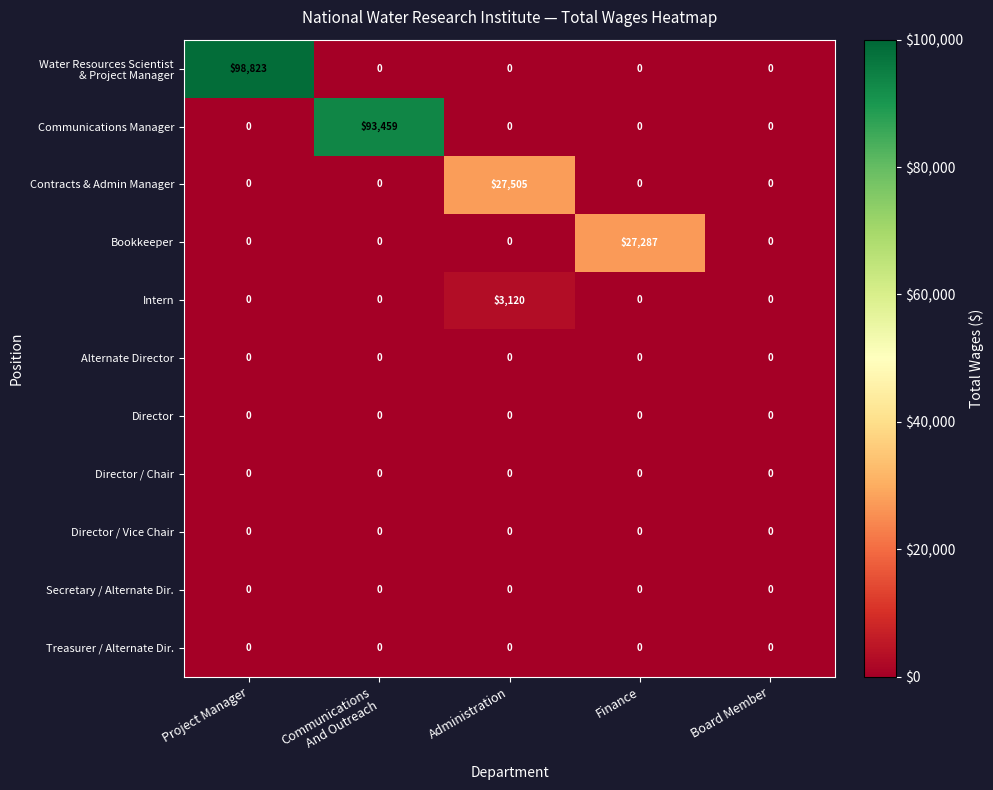

How many distinct data groups are displayed?

11